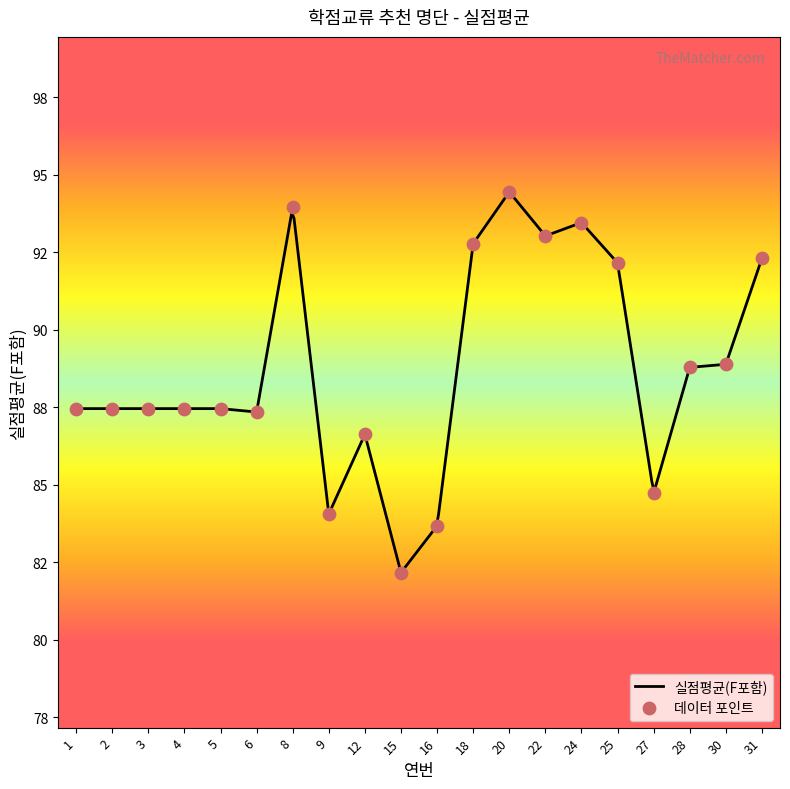

Which has a higher value, 16 or 27?

27